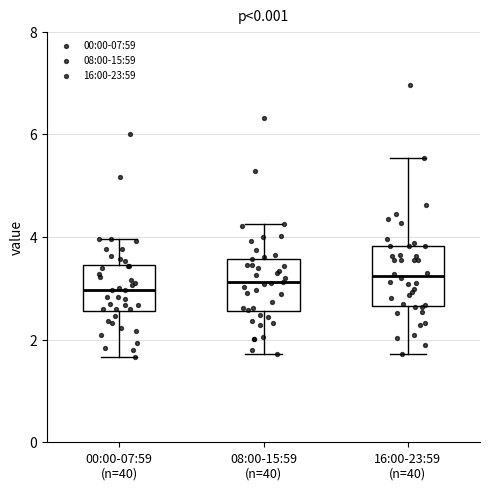

Reading left to right, transcribe this box plot: for each box, give where its median line is, the range the box spans, and where its two whiskers end, as read against the y-axis. The values are not printed on the chart, so give them approximately, as read against the axis.

00:00-07:59 (n=40): median 3.0, box 2.6 to 3.4, whiskers 1.6 to 4.0
08:00-15:59 (n=40): median 3.2, box 2.6 to 3.6, whiskers 1.8 to 4.2
16:00-23:59 (n=40): median 3.2, box 2.6 to 3.8, whiskers 1.8 to 5.6